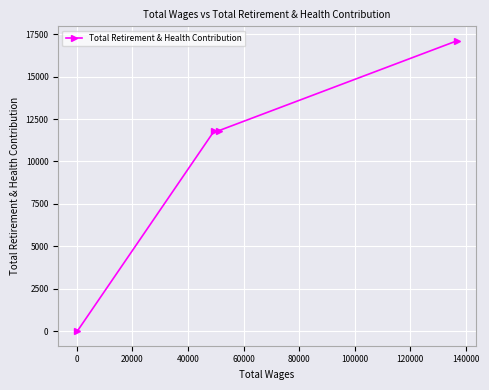

What is the maximum value shown in the chart?

17106